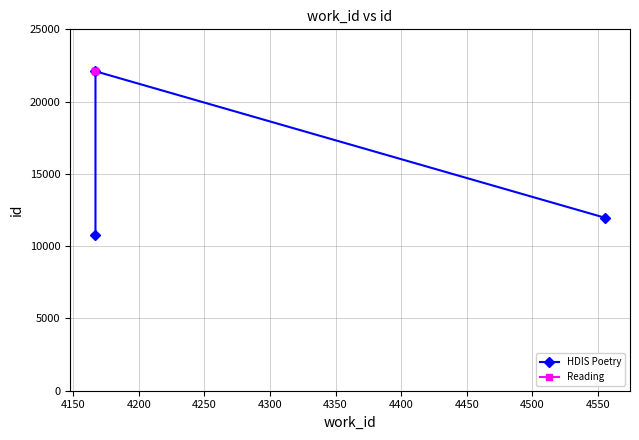

True or false: ID 22098 has more than 1 points higher than both neighbors.

False